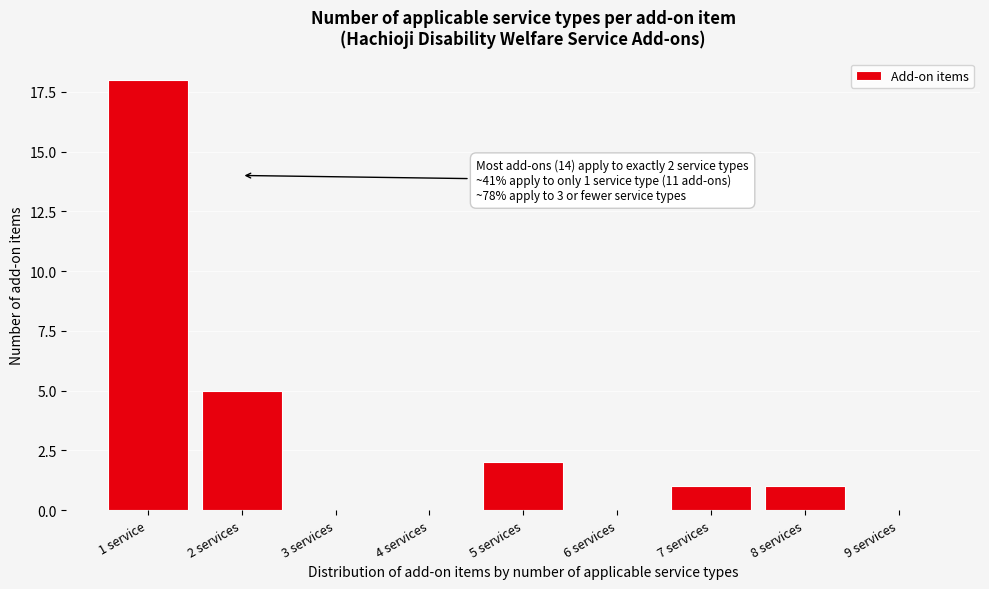

Reading left to right, what are all the values shown in this chart?

1 service=18	2 services=5	3 services=0	4 services=0	5 services=2	6 services=0	7 services=1	8 services=1	9 services=0